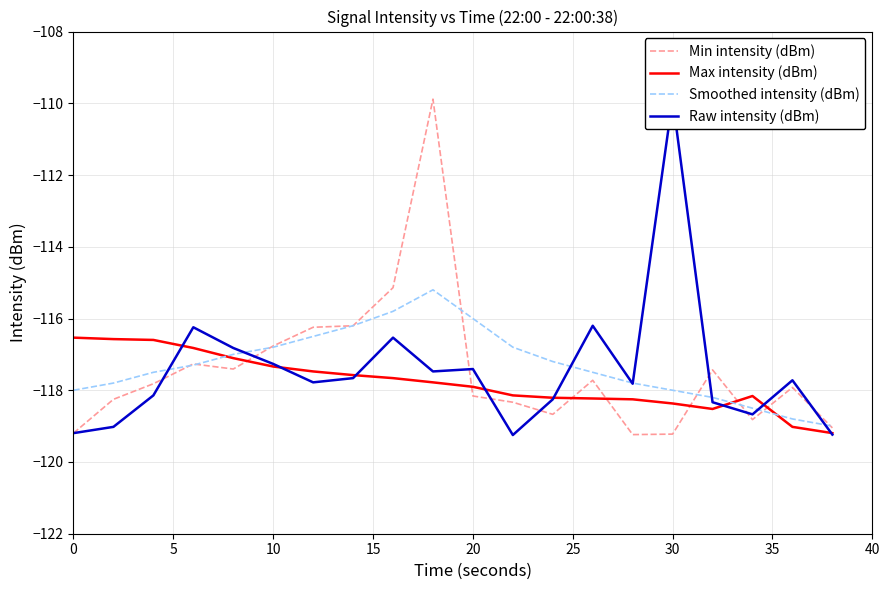

Does the chart display data point markers on the line(s)?

No